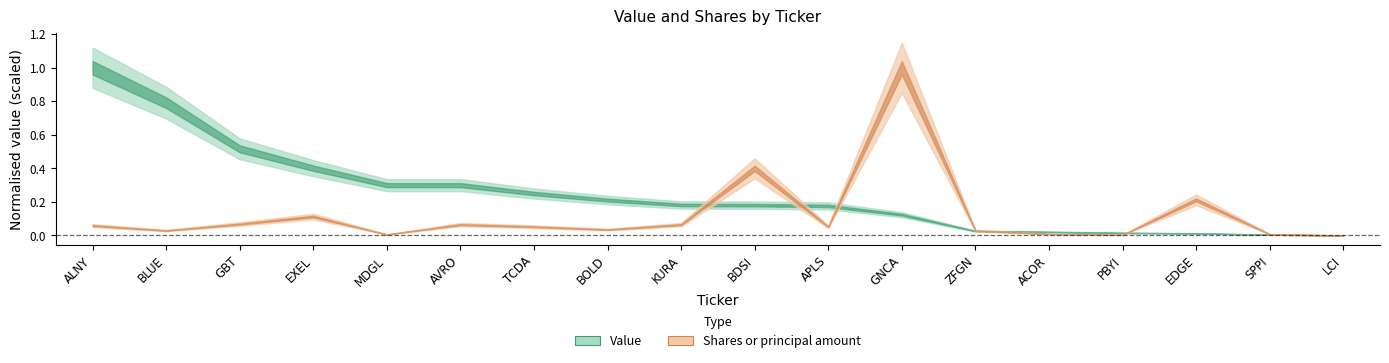

Rank the series by their maximum value, from highest to lowest.

Value, Shares or principal amount